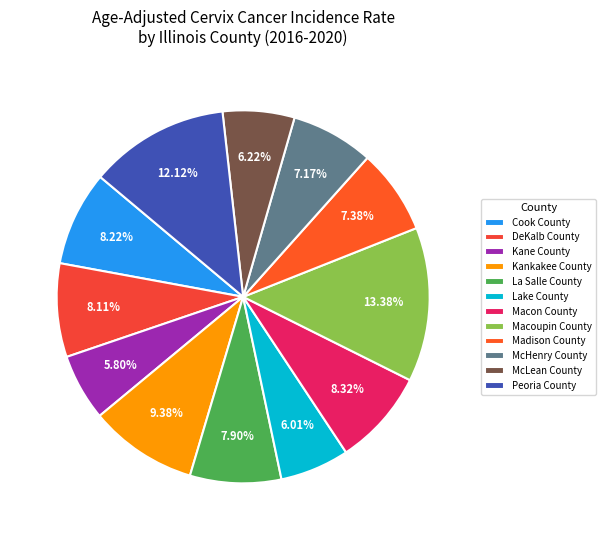

How many slices are in this pie chart?

12